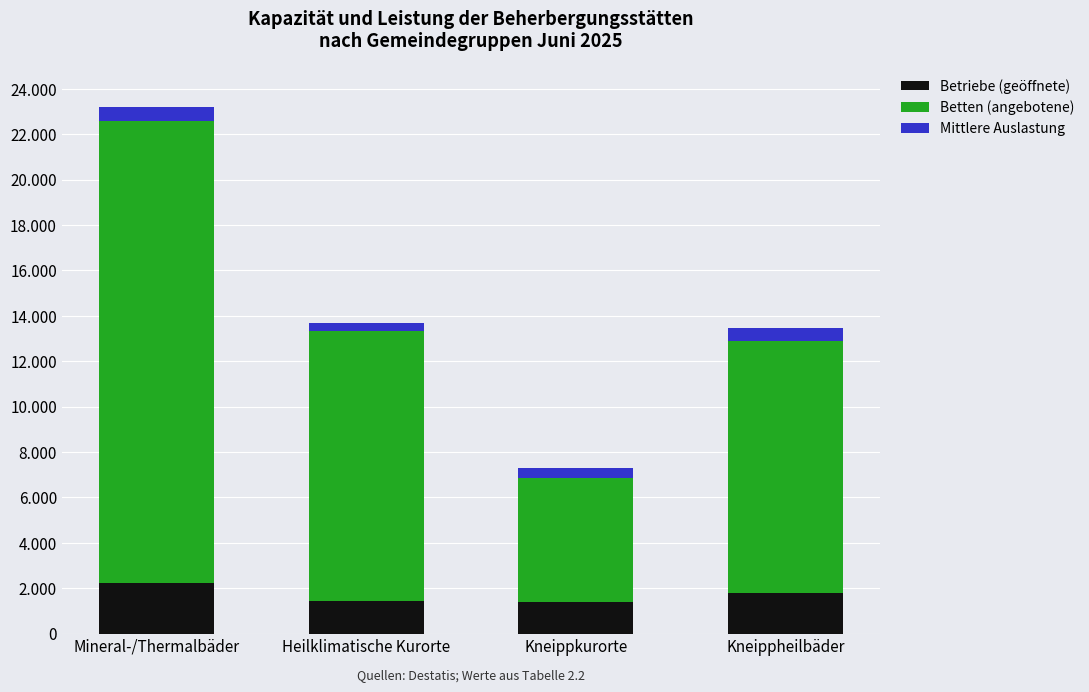

Which series has the widest spread of values?

Betten (angebotene)